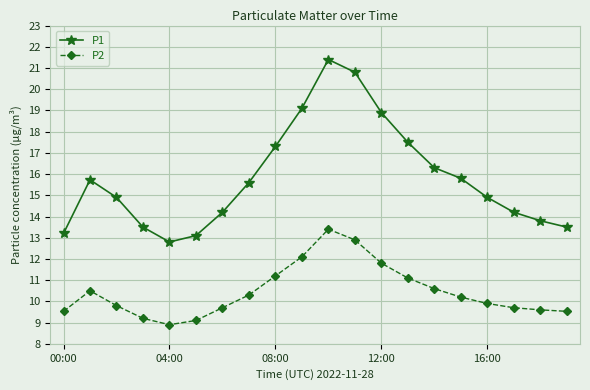

Which series has the largest total across all categories?

P1